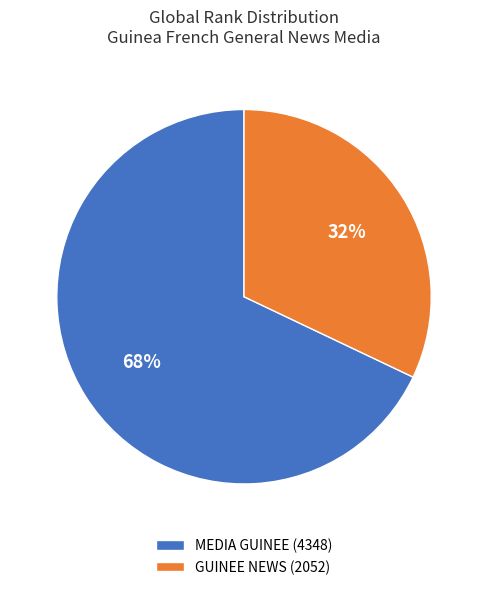

What is the smallest slice in the pie chart?

GUINEE NEWS